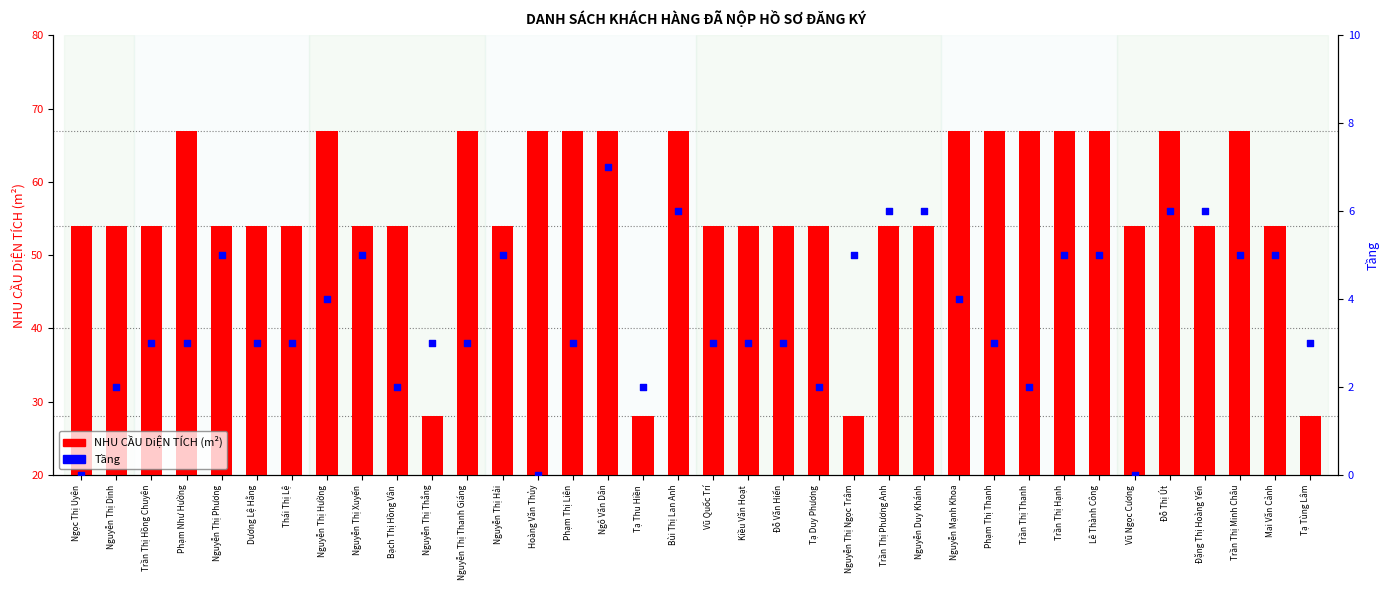

Is the value of Tầng at Đặng Thị Hoàng Yến greater than the value of NHU CẦU DiỆN TÍCH (m²) at Đỗ Thị Út?

No